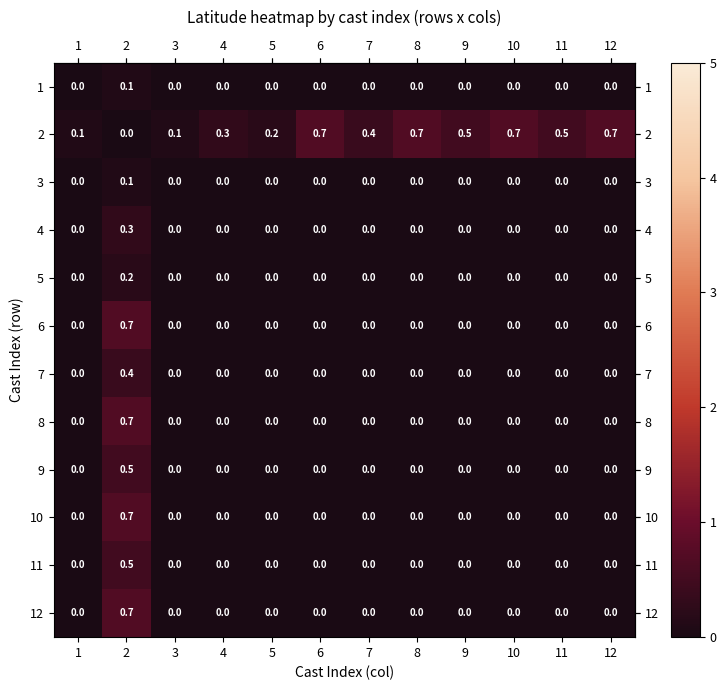

What is the spread (max minus min) of values at 6?

0.7